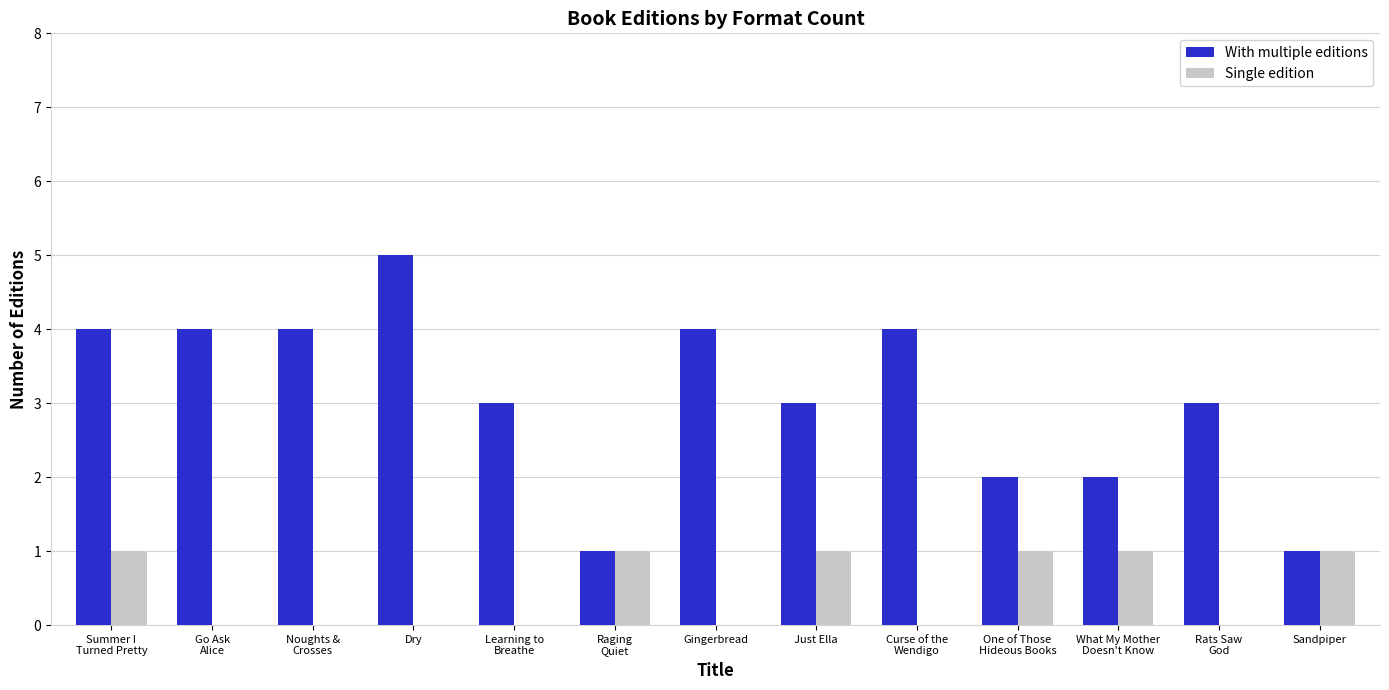

Reading left to right, extract all data points from this chart.

With multiple editions: 4	4	4	5	3	1	4	3	4	2	2	3	1
Single edition: 1	0	0	0	0	1	0	1	0	1	1	0	1